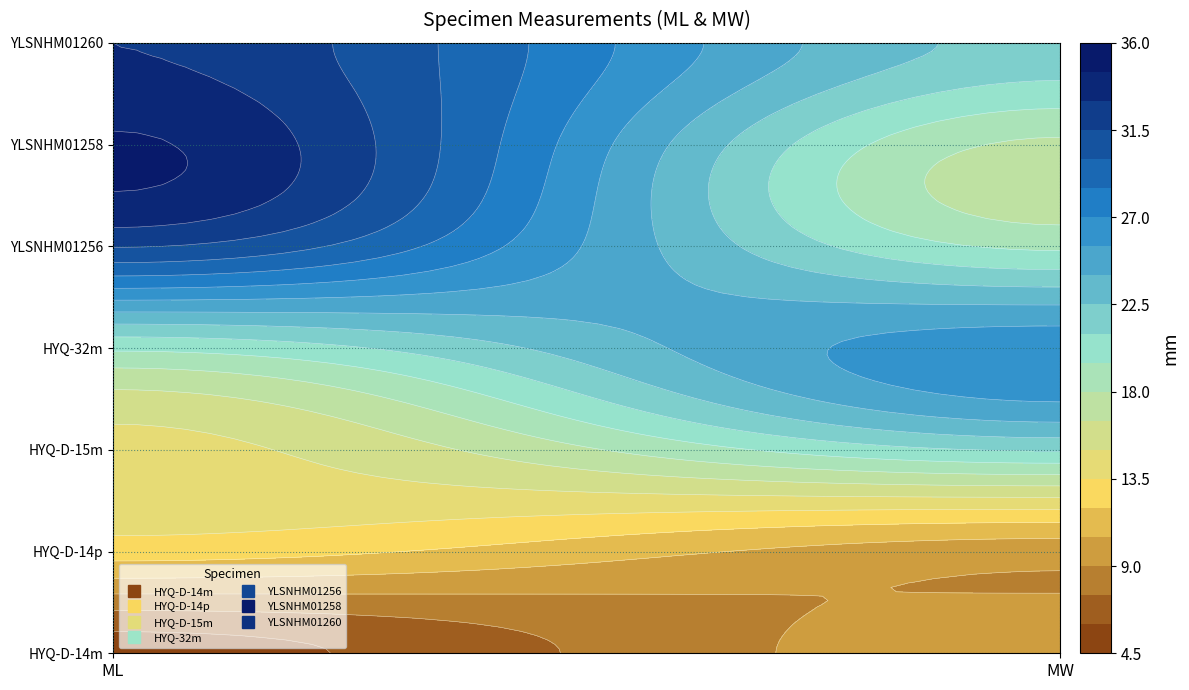

Reading left to right, transcribe all the data shown in this chart.

HYQ-D-14m: 5.4	10.0
HYQ-D-14p: 12.7	9.6
HYQ-D-15m: 14.5	21.2
HYQ-32m: 19.8	26.5
YLSNHM01256: 31.6	19.2
YLSNHM01258: 34.7	17.7
YLSNHM01260: 33.0	22.0